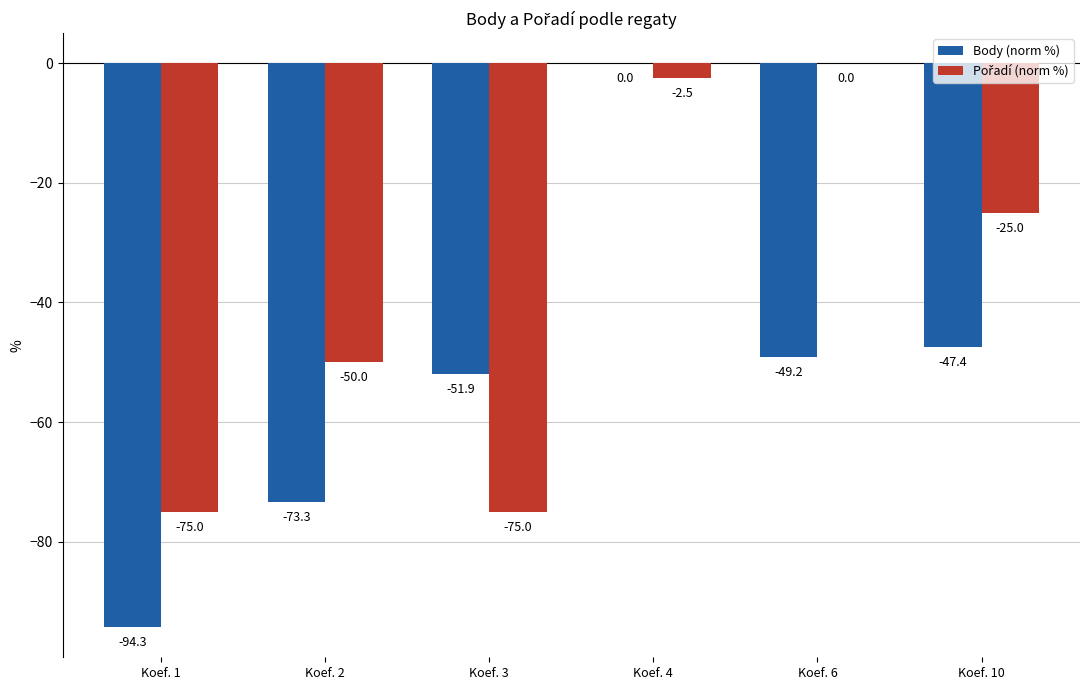

What is the sum of the Body (norm %) values at Koef. 1 and Koef. 10?

-141.7